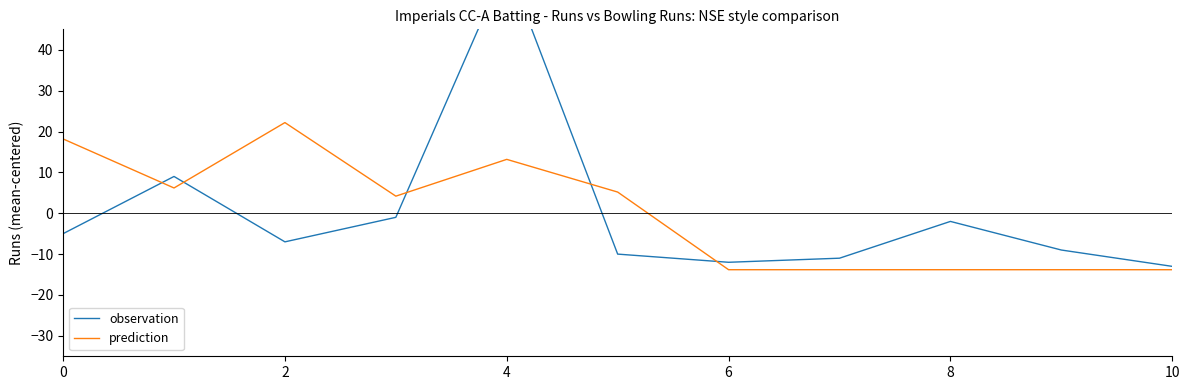

True or false: observation and prediction intersect in this chart.

True